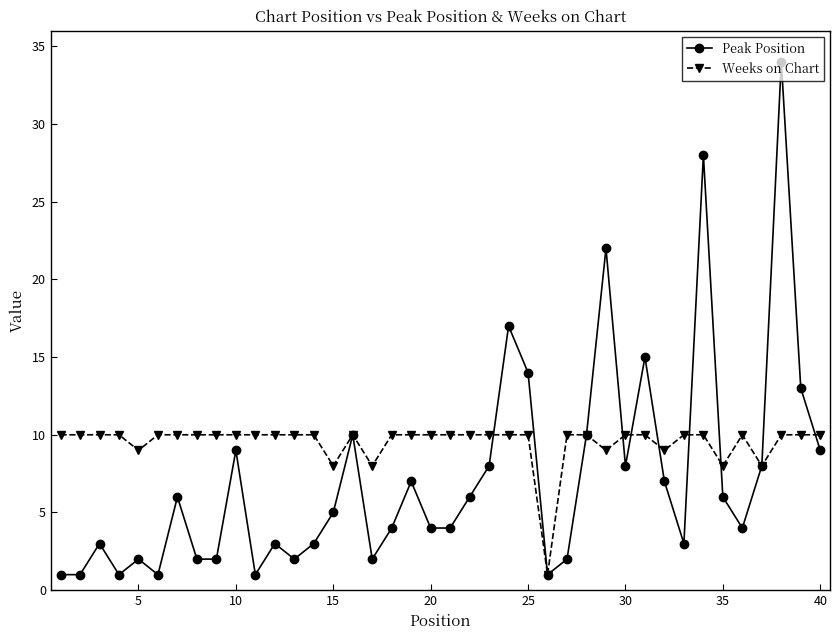

Which series has the largest total across all categories?

Weeks on Chart